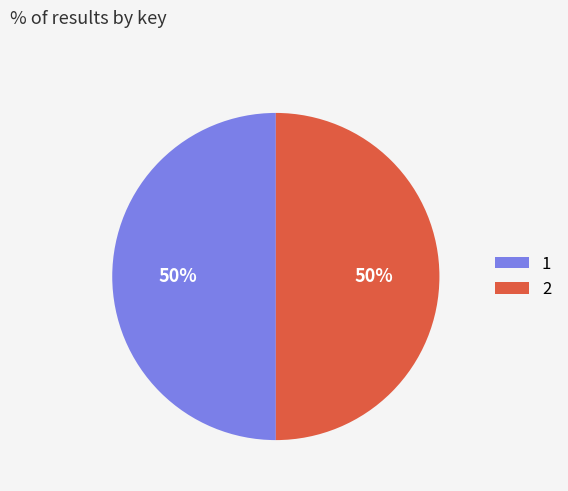

What is the ratio of the value at 2 to the value at 1?

1.0